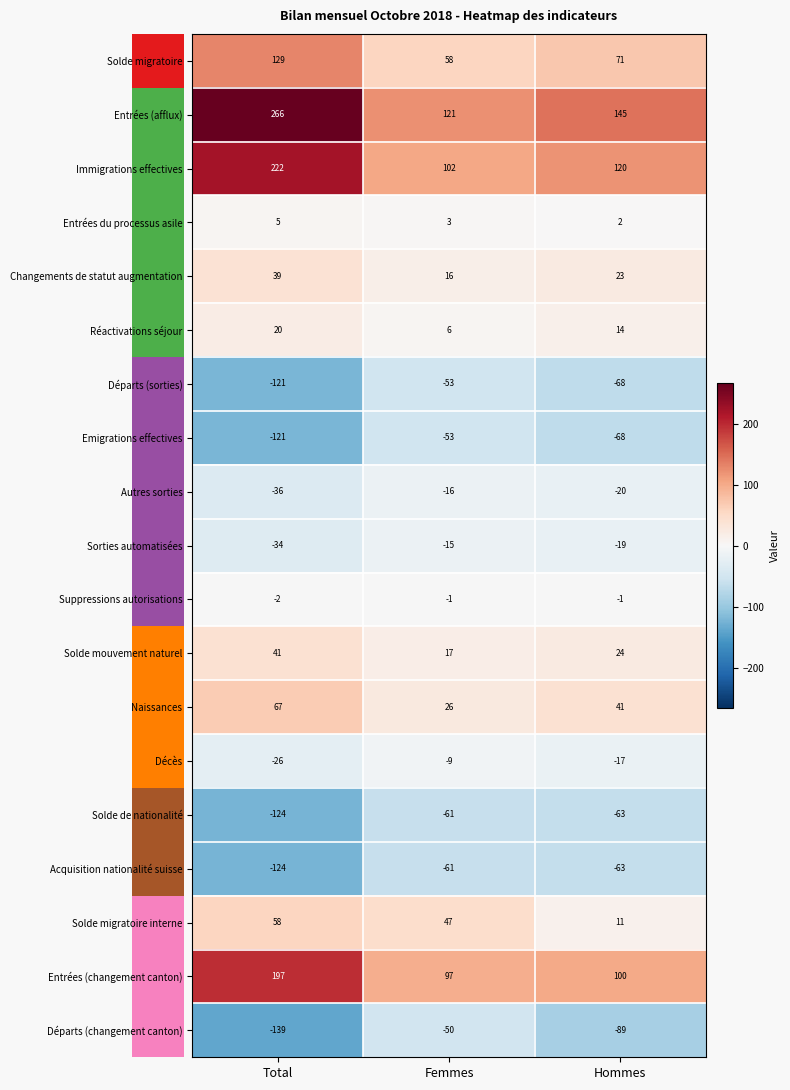

Is it true that Autres sorties equals -20 at Hommes?

True